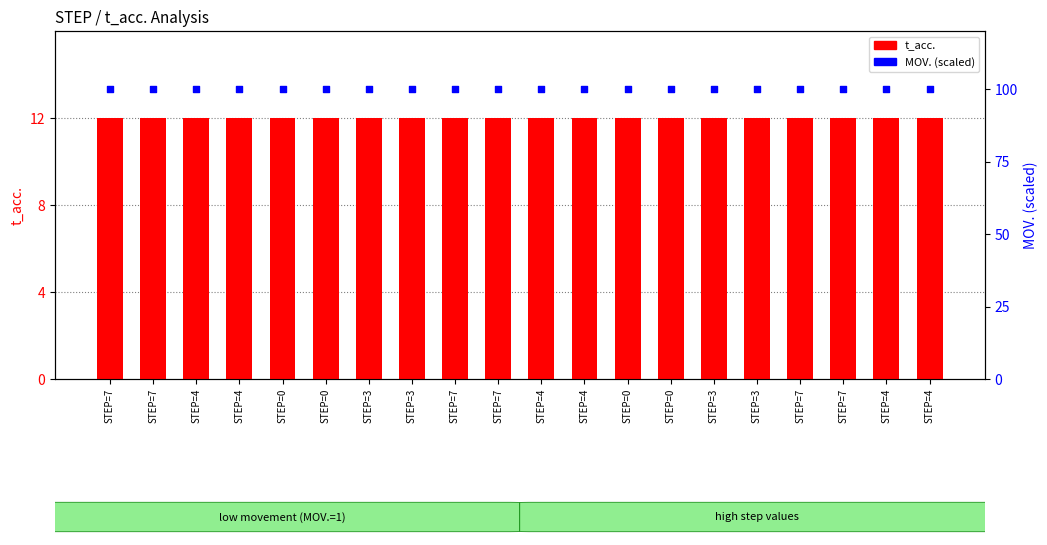

At which category is the sum across all series the highest?

STEP=7